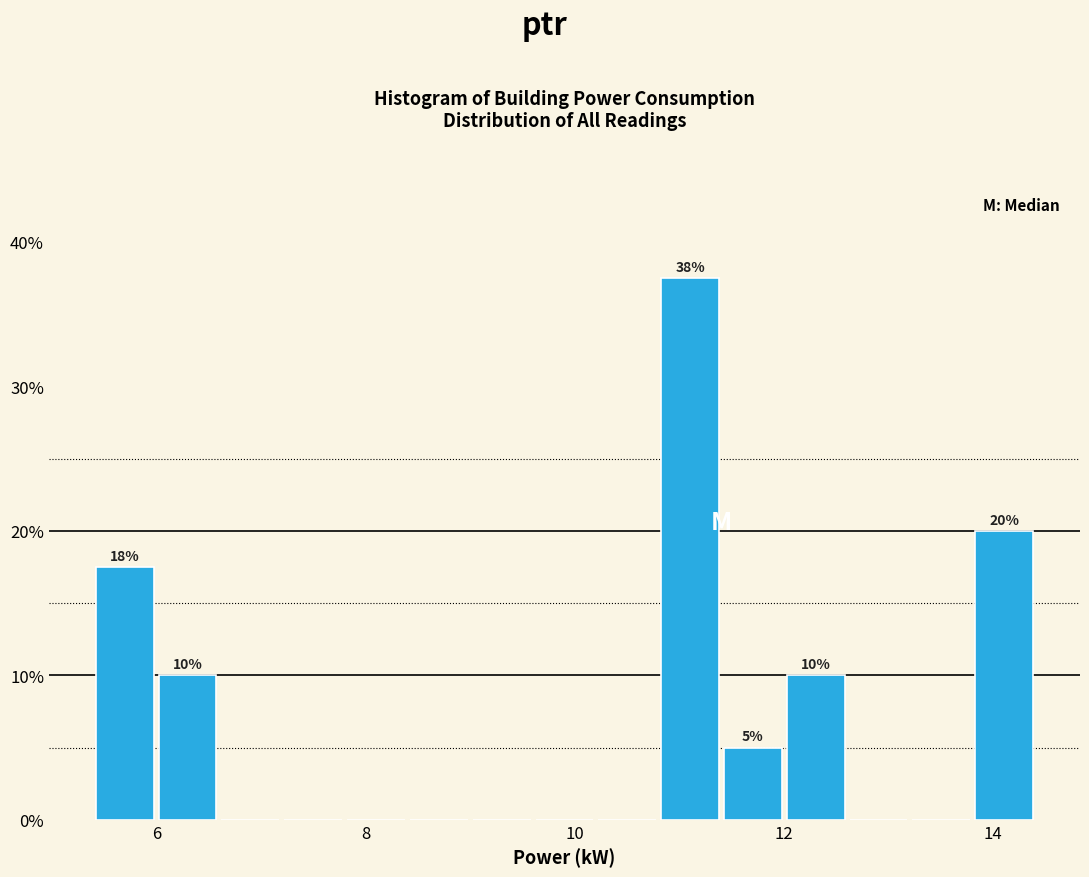

Read against the x-axis, roughly where is the centre of the tallest bar?

11.2